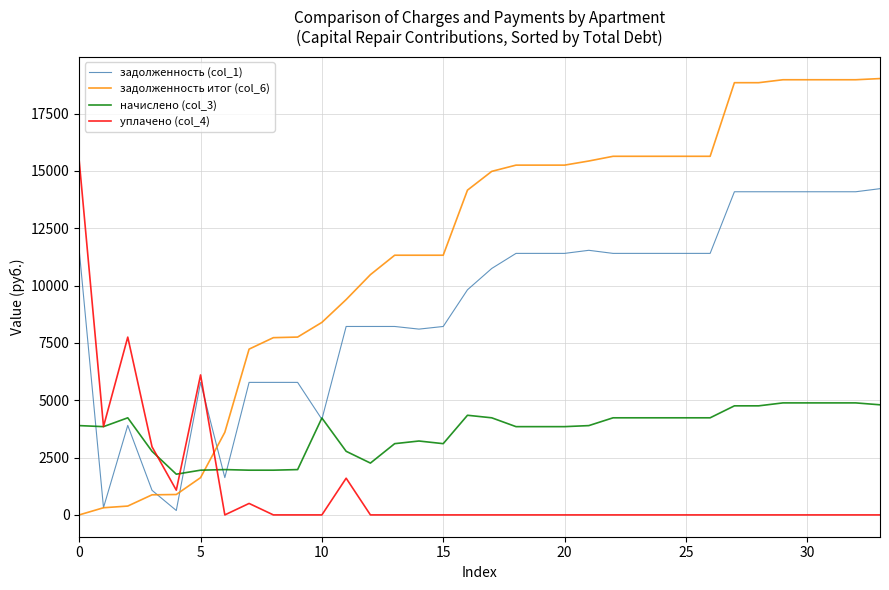

What is the highest value of the задолженность (col_1) series?

14227.2